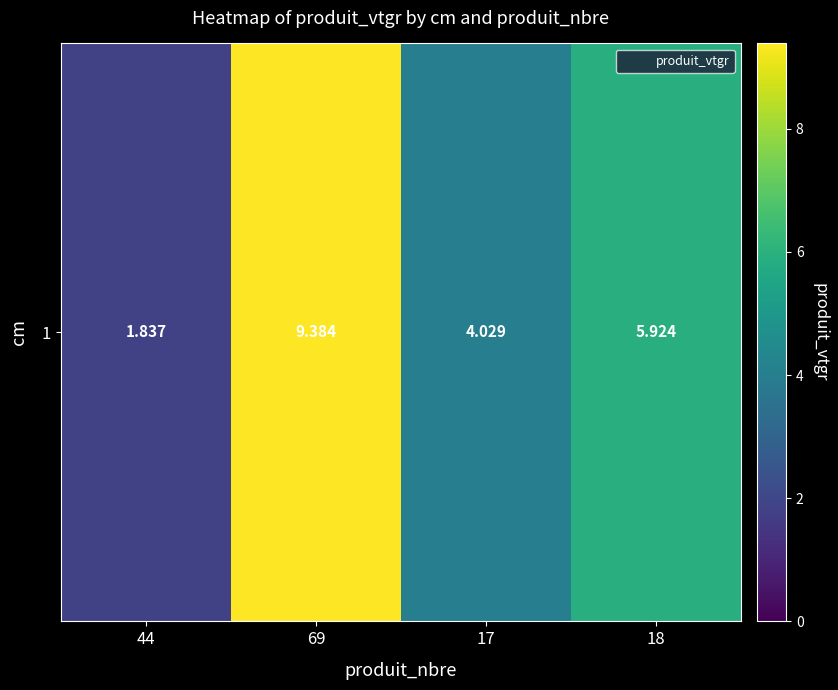

Which has a higher value, 17 or 18?

18